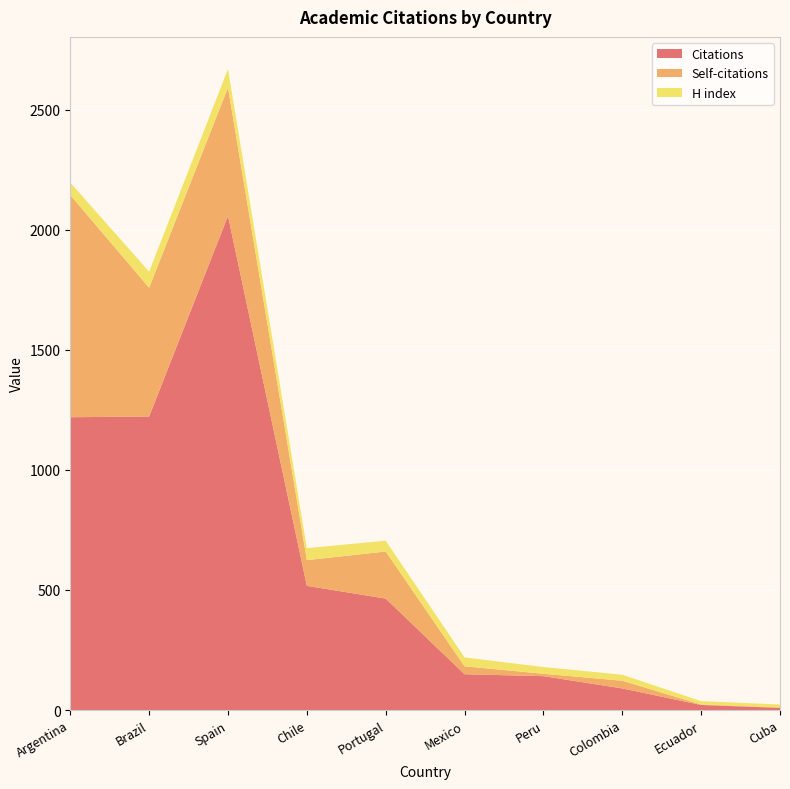

Reading right to left, list all the values displayed in this chart.

Citations: 9	21	90	141	149	464	517	2057	1222	1219
Self-citations: 2	2	32	10	33	196	107	534	536	925
H index: 12	14	25	28	37	45	50	78	67	52